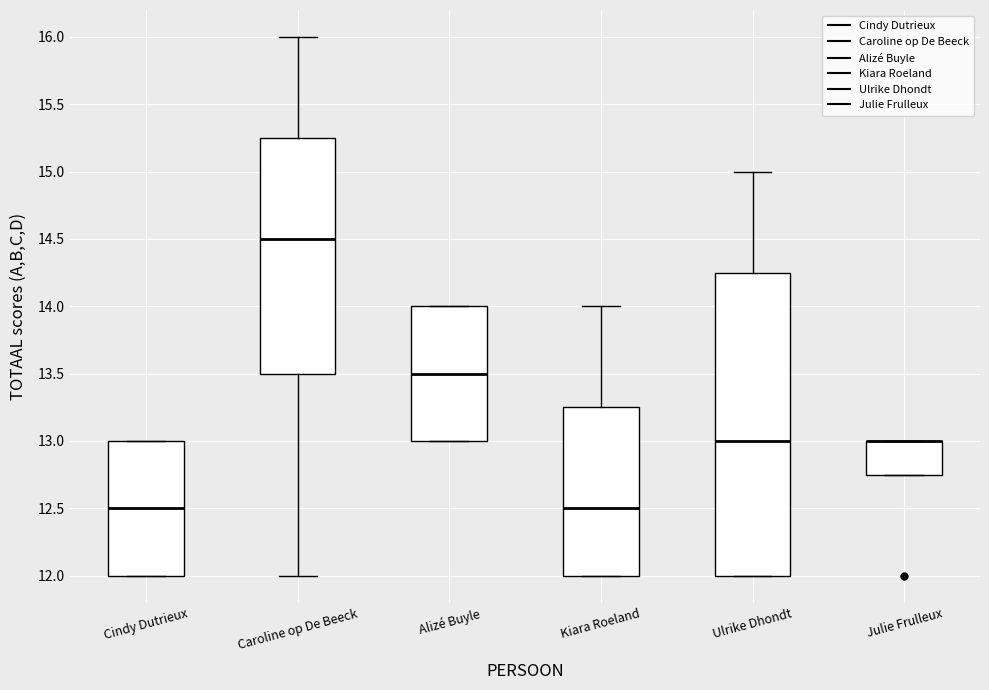

Where is the lower edge of the box for Caroline op De Beeck on the y-axis? The values are not printed on the chart, so give them approximately, as read against the axis.

13.50